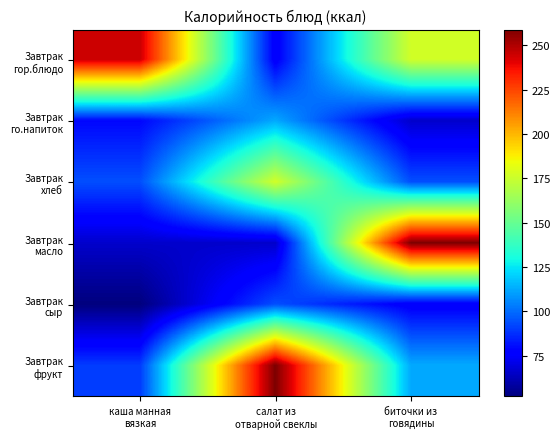

Which has a higher value, салат из
отварной свеклы or биточки из
говядины?

биточки из
говядины